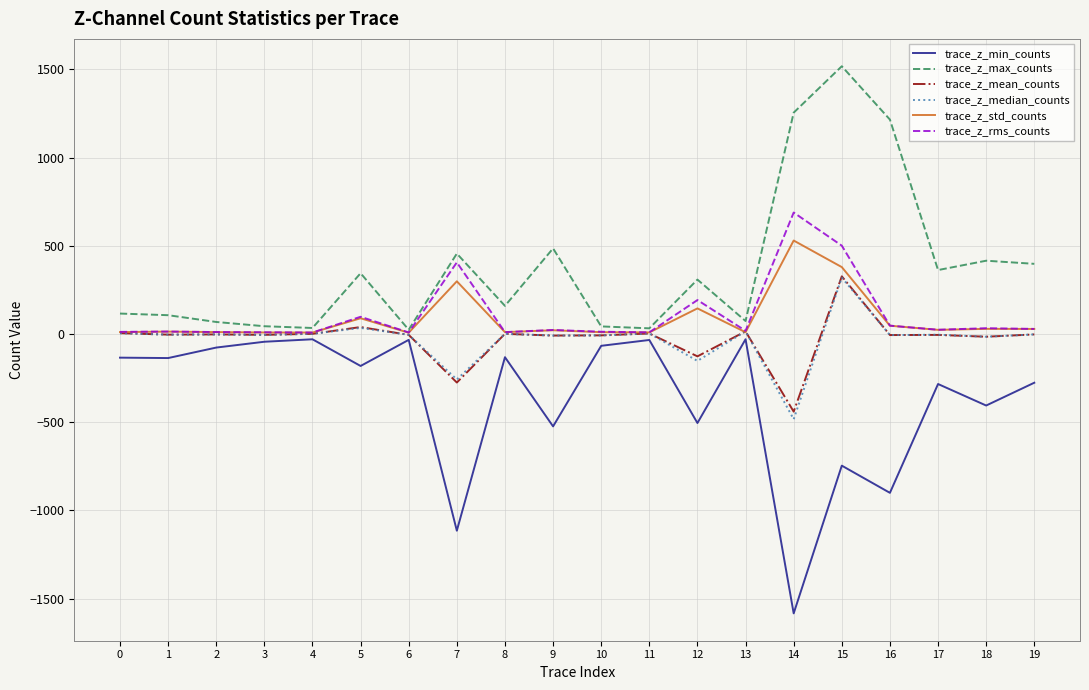

Which series changed the most between 13 and 14?

trace_z_min_counts